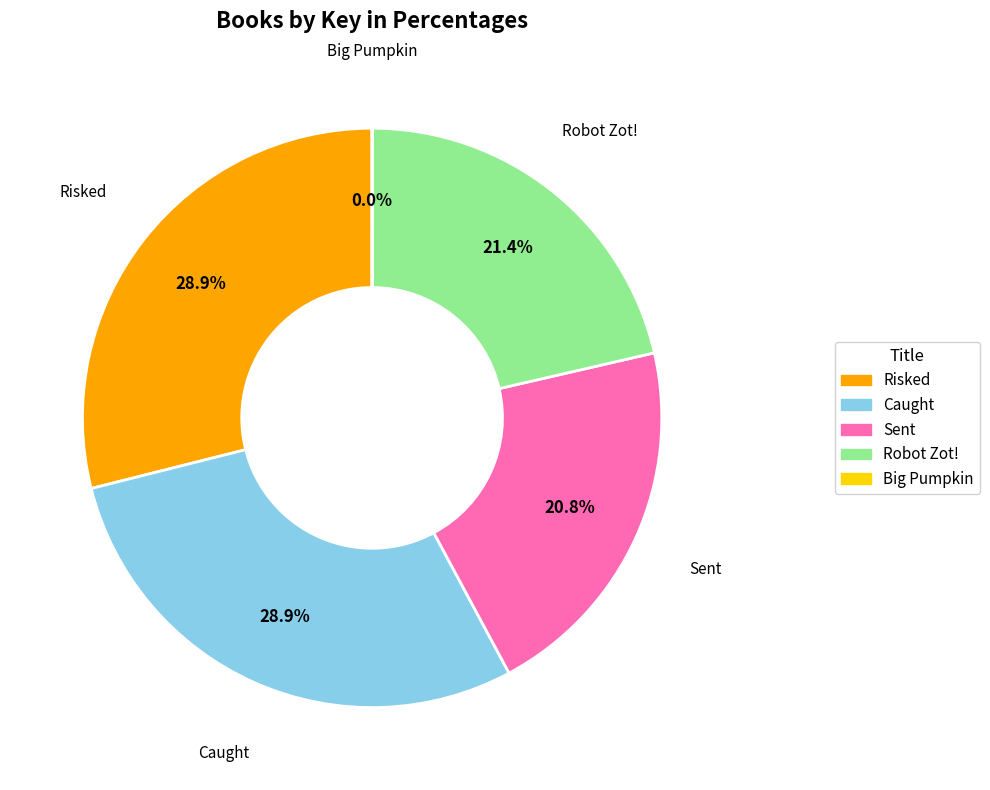

Does any single category account for the majority?

No